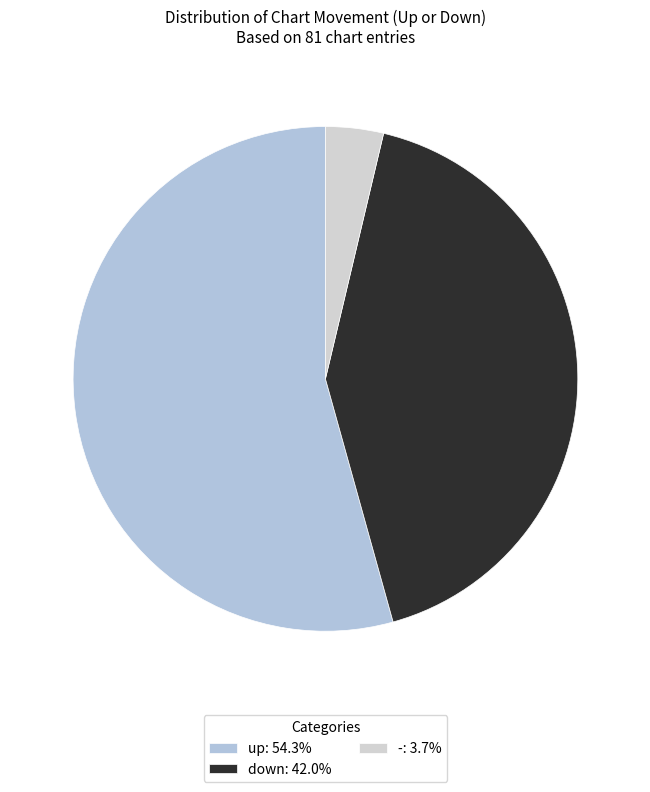

Which category has the biggest portion of the pie?

up